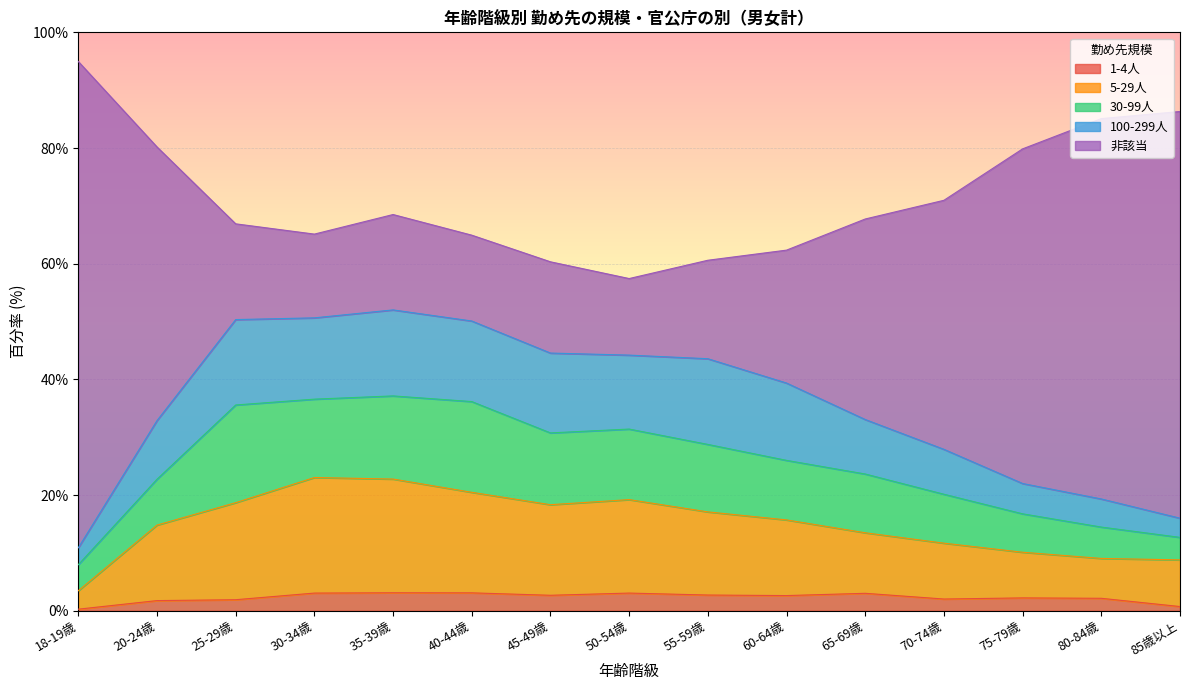

True or false: 非該当 and 100-299人 cross at least once.

False